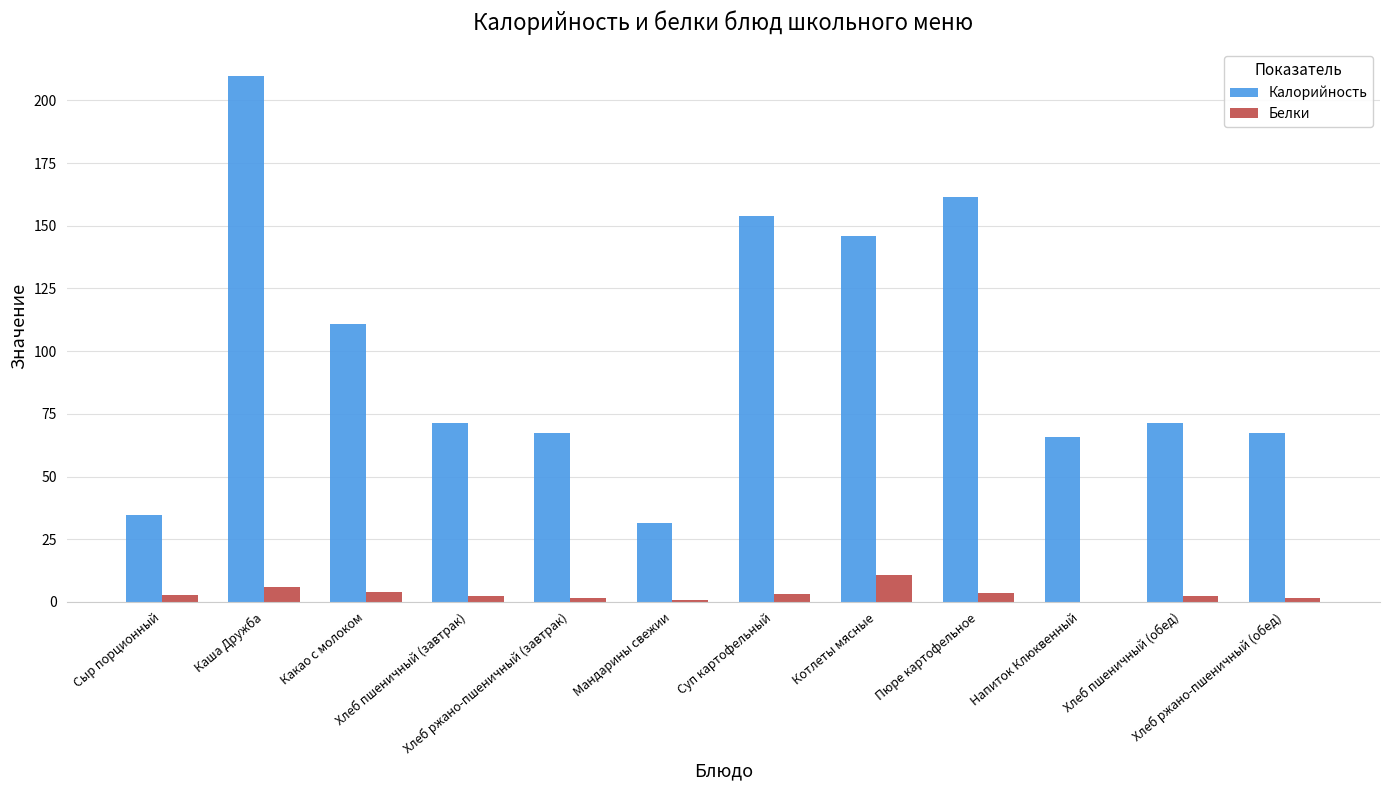

Count the number of categories in the chart.

12